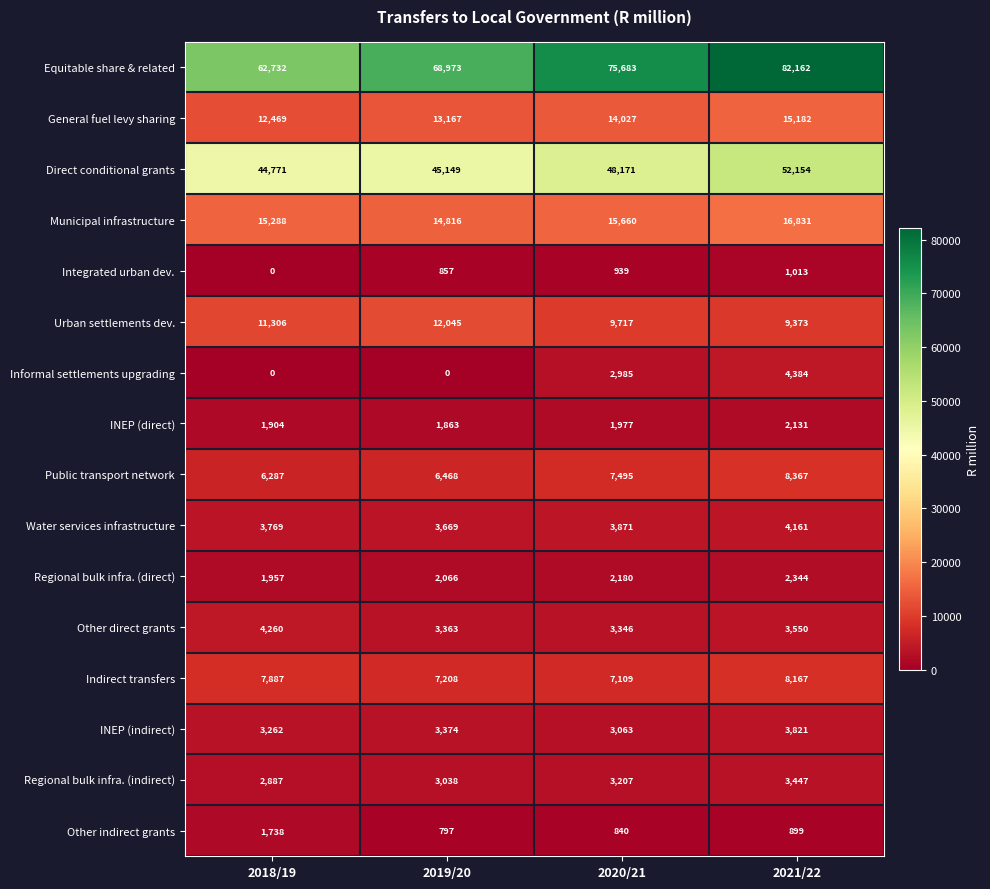

What is the difference between the highest and lowest values at 2021/22?

81263